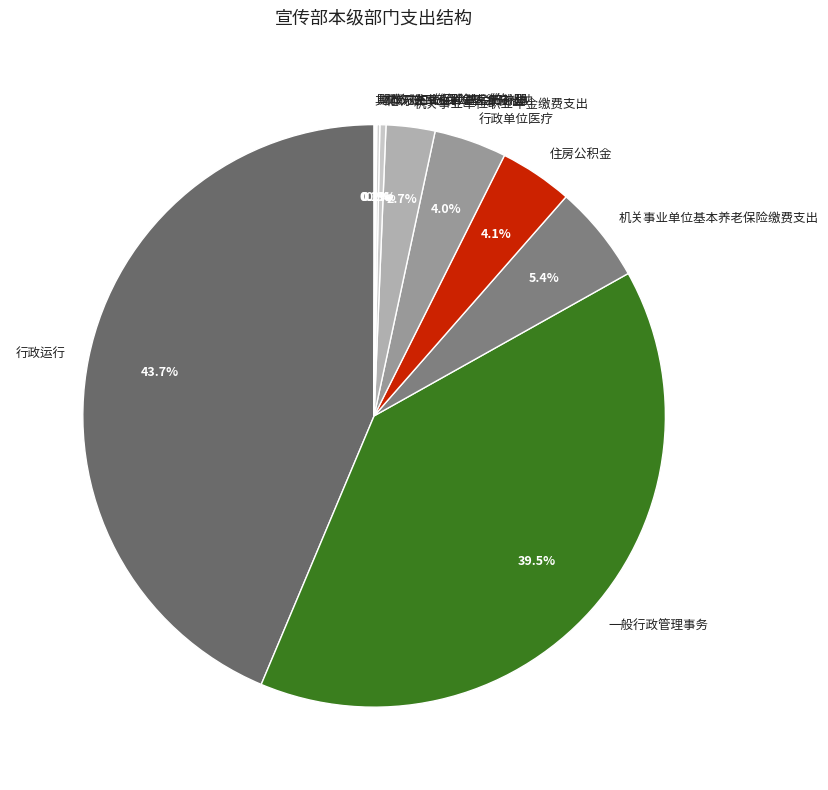

Which slice is the largest?

行政运行